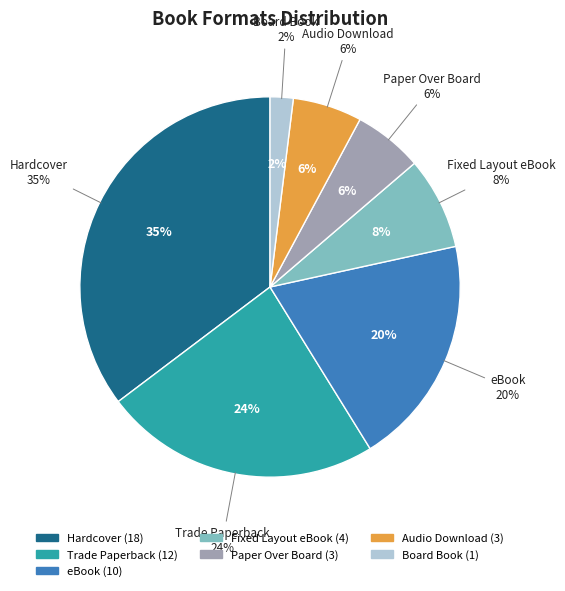

Is it true that Fixed Layout eBook is 8% of the pie?

True